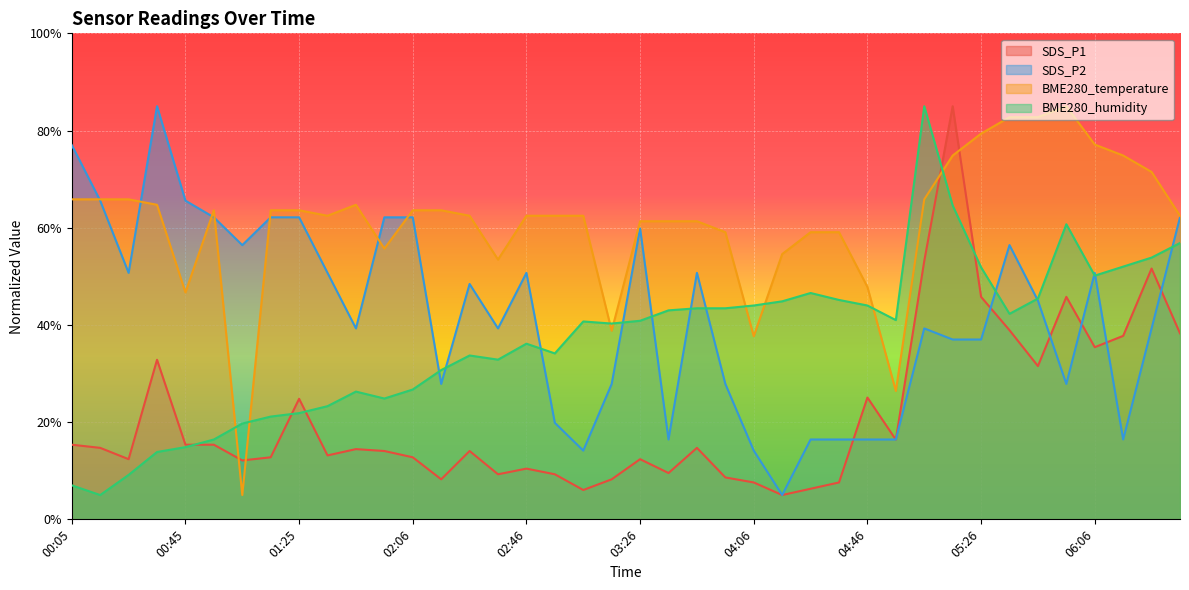

Is it true that BME280_humidity equals 9.1 at 00:25?

True